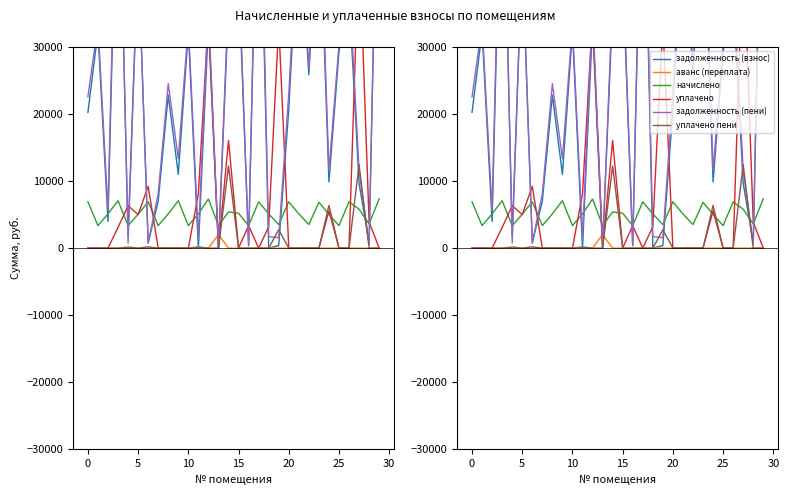

How many lines are shown in the chart?

6